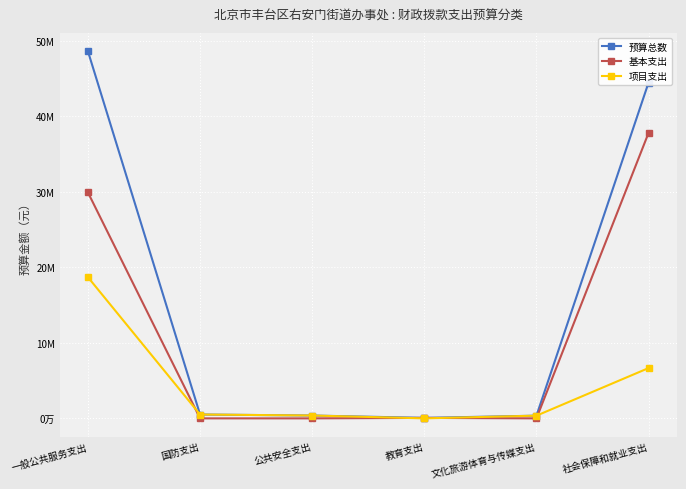

What are all the series names shown in the legend?

预算总数, 基本支出, 项目支出